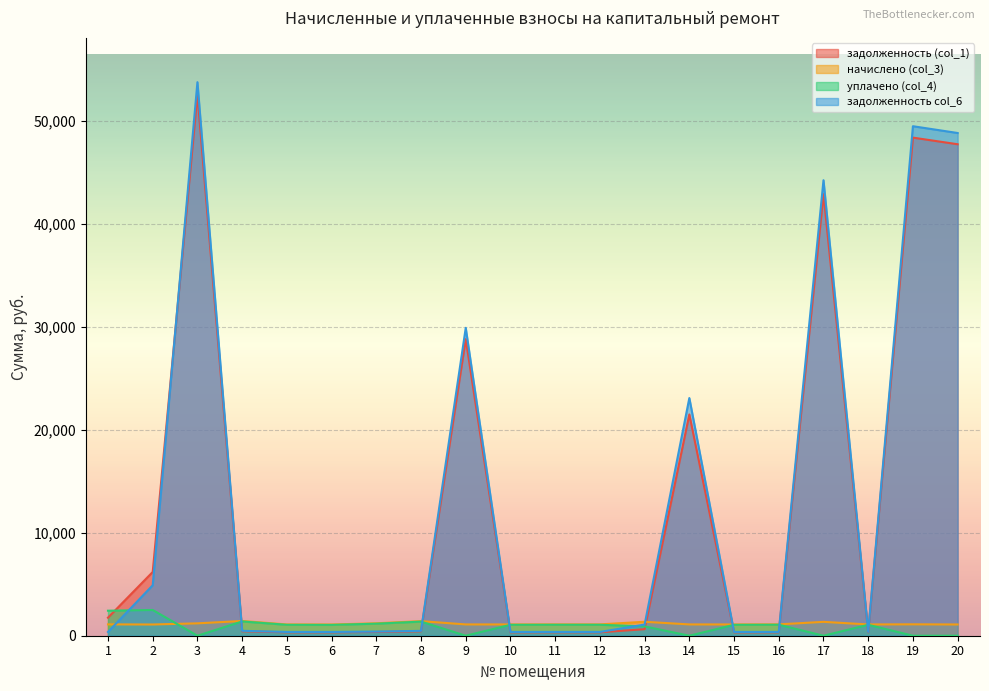

What is the spread (max minus min) of values at 10?

764.0